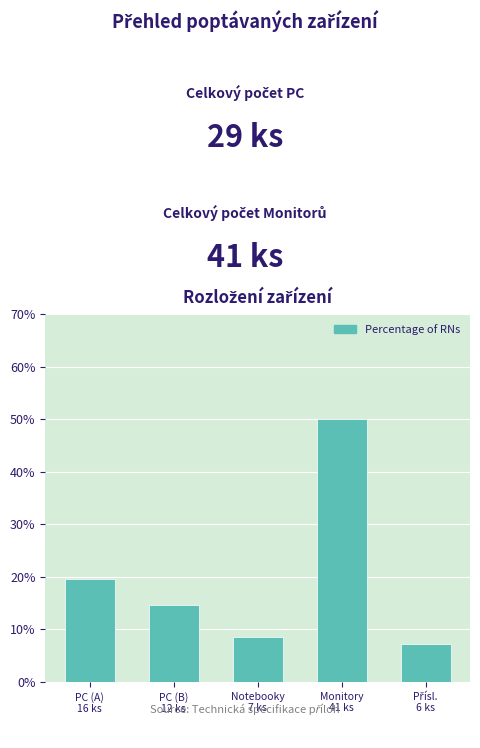

Reading left to right, what are all the values shown in this chart?

19.5	14.6	8.5	50.0	7.3